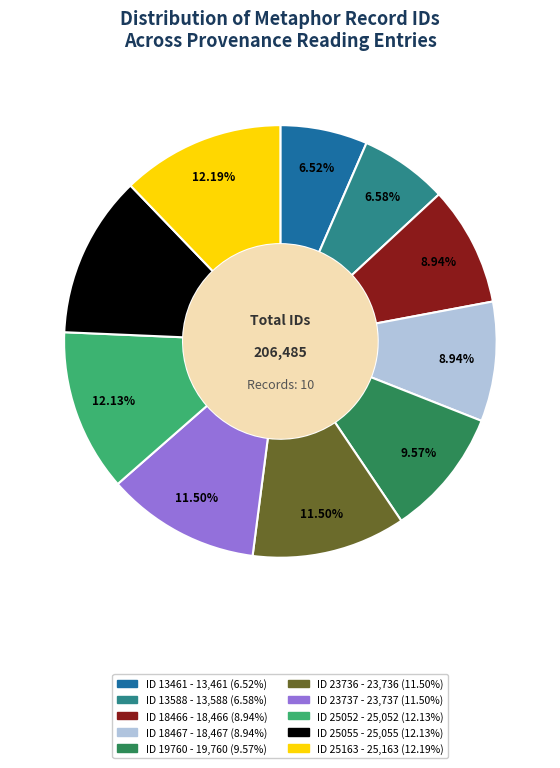

Do ID 13461 and ID 19760 together represent more than half of the pie?

No